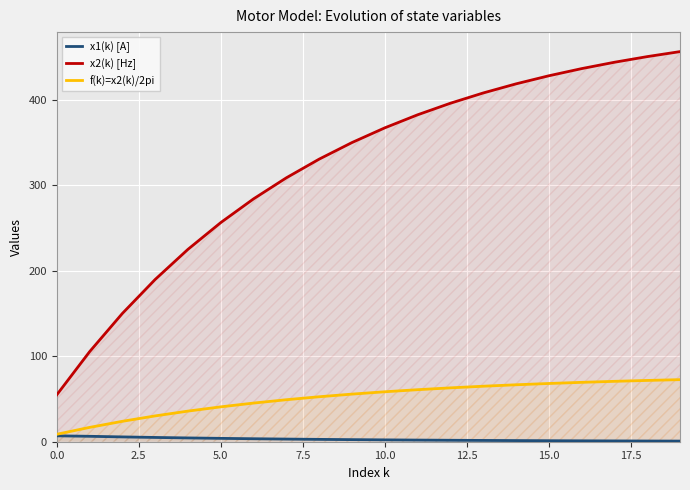

What is the value of the x1(k) [A] point at the 7th from the left?

3.5